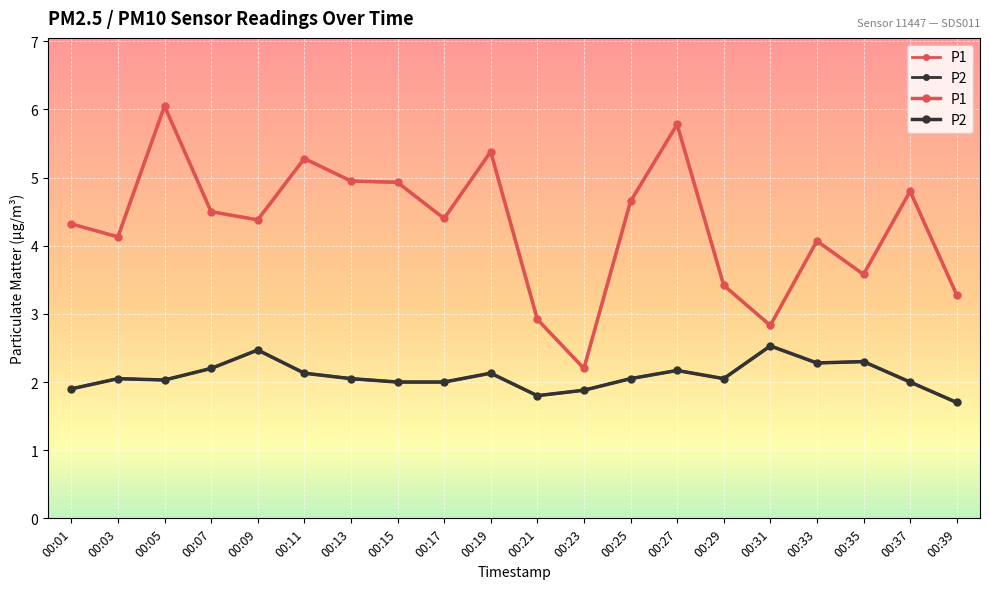

What is the value of the P1 point at the 15th from the left?

3.4